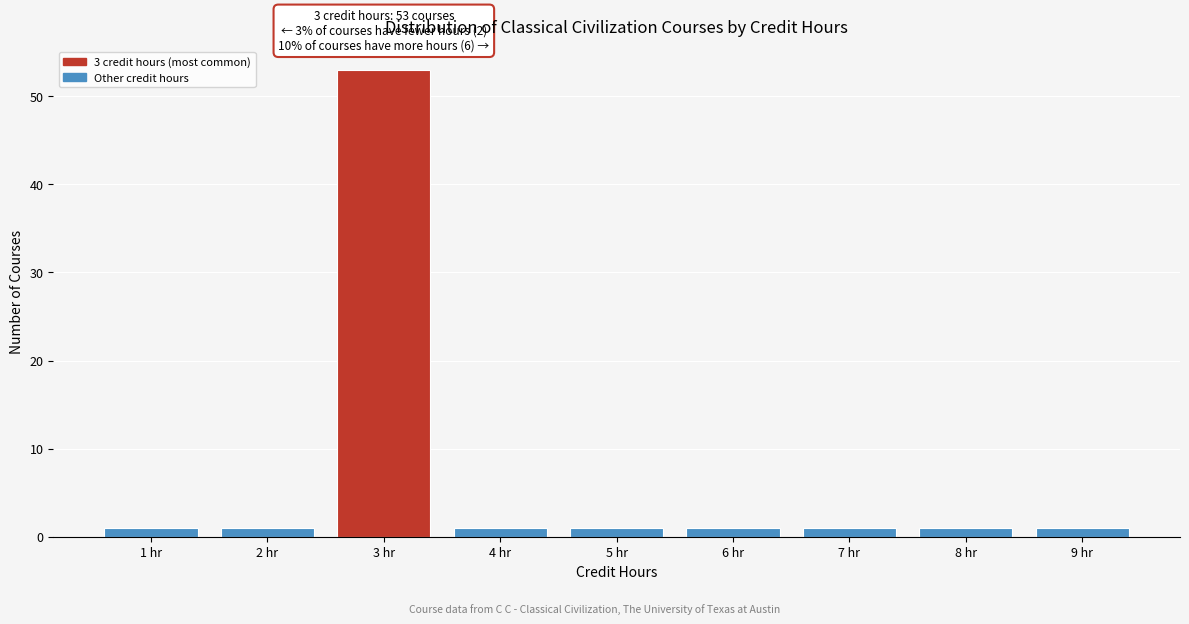

Reading right to left, what are all the values shown in this chart?

1	1	1	1	1	1	53	1	1